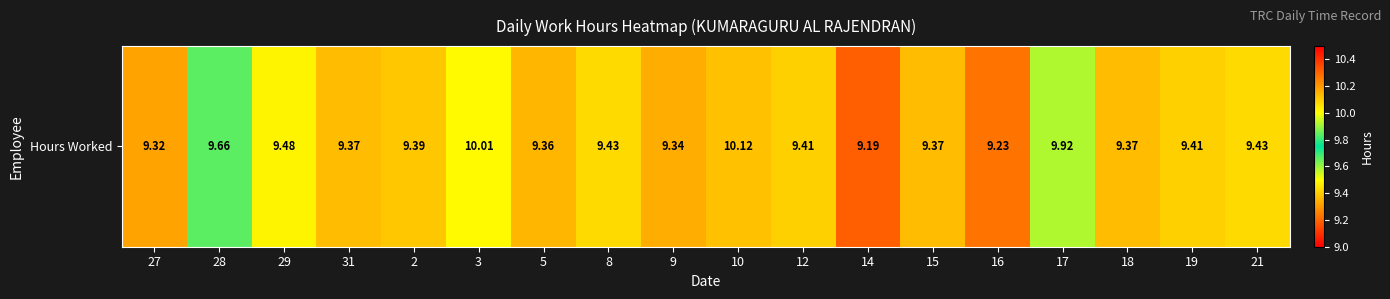

At which label is the value closest to 9?

14